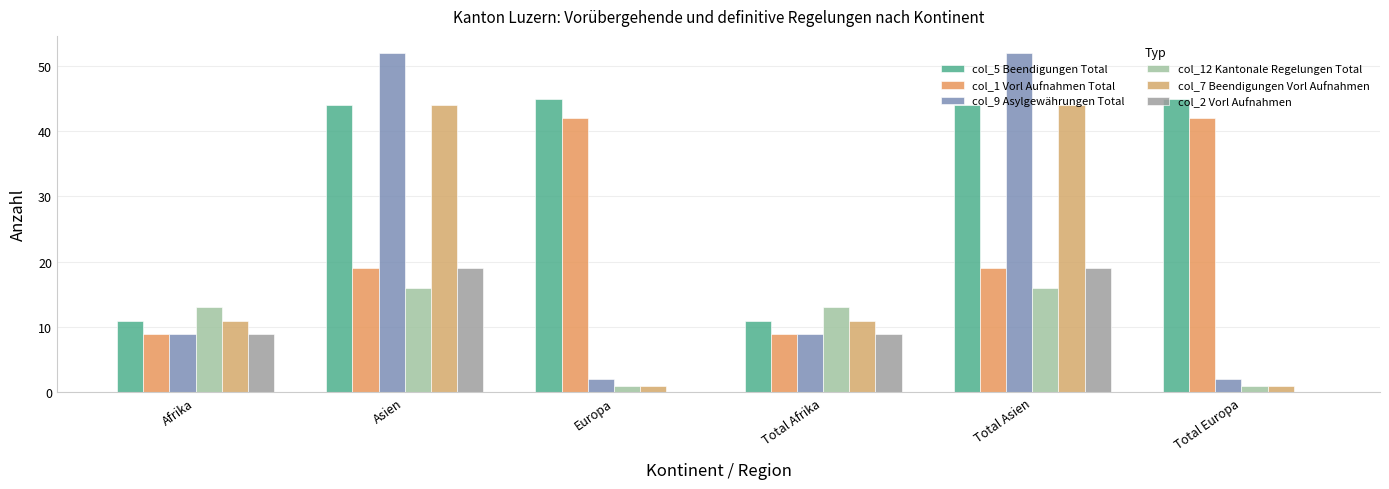

Reading left to right, list all the values displayed in this chart.

col_5 Beendigungen Total: Afrika=11	Asien=44	Europa=45	Total Afrika=11	Total Asien=44	Total Europa=45
col_1 Vorl Aufnahmen Total: Afrika=9	Asien=19	Europa=42	Total Afrika=9	Total Asien=19	Total Europa=42
col_9 Asylgewährungen Total: Afrika=9	Asien=52	Europa=2	Total Afrika=9	Total Asien=52	Total Europa=2
col_12 Kantonale Regelungen Total: Afrika=13	Asien=16	Europa=1	Total Afrika=13	Total Asien=16	Total Europa=1
col_7 Beendigungen Vorl Aufnahmen: Afrika=11	Asien=44	Europa=1	Total Afrika=11	Total Asien=44	Total Europa=1
col_2 Vorl Aufnahmen: Afrika=9	Asien=19	Europa=0	Total Afrika=9	Total Asien=19	Total Europa=0